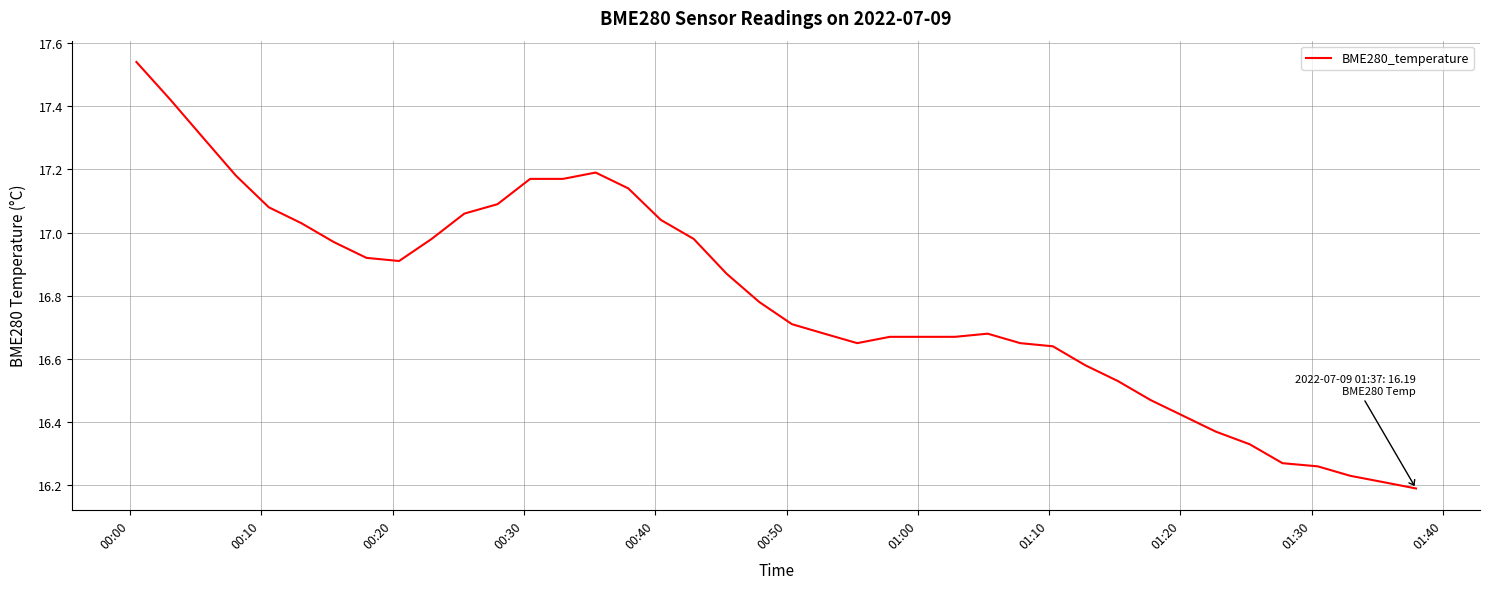

At which category does the data reach its first local peak?

14